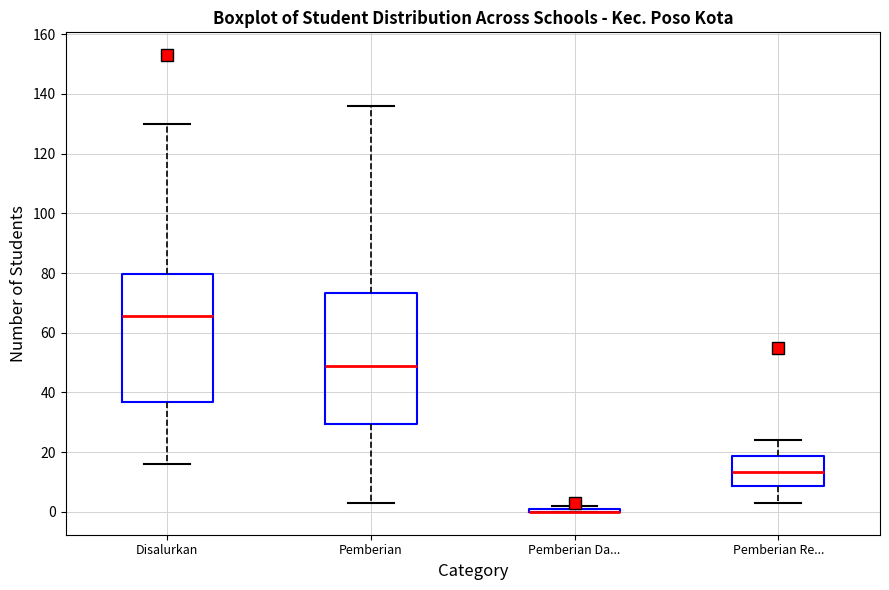

Where is the upper edge of the box for Pemberian Re... on the y-axis? The values are not printed on the chart, so give them approximately, as read against the axis.

18